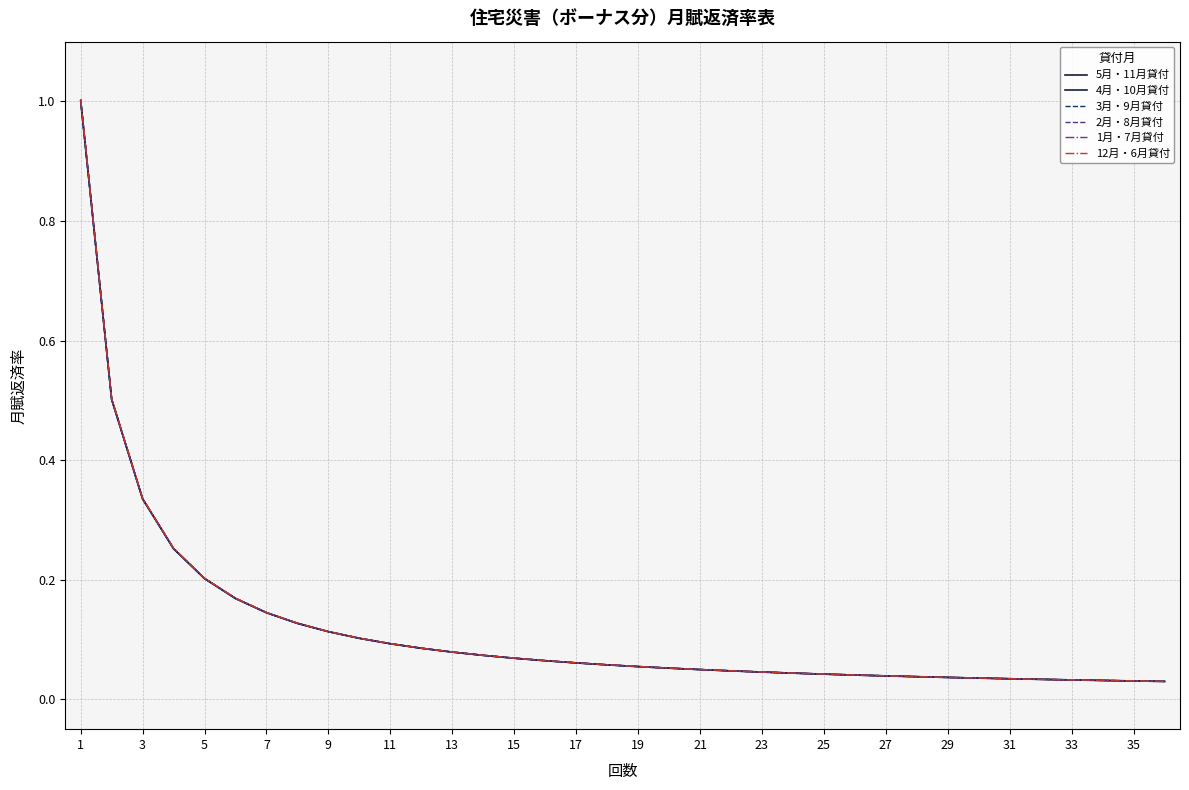

What is the sum of all 12月・6月貸付 values?

4.3